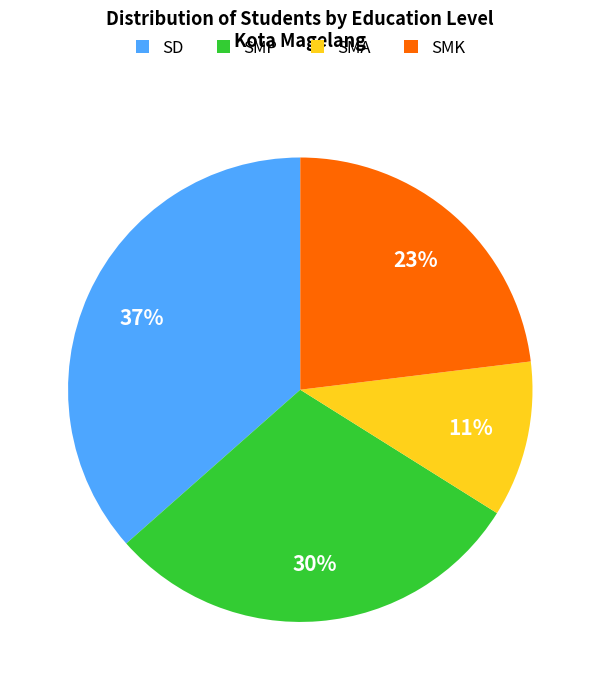

The SMA slice represents 22% of the pie. True or false?

False